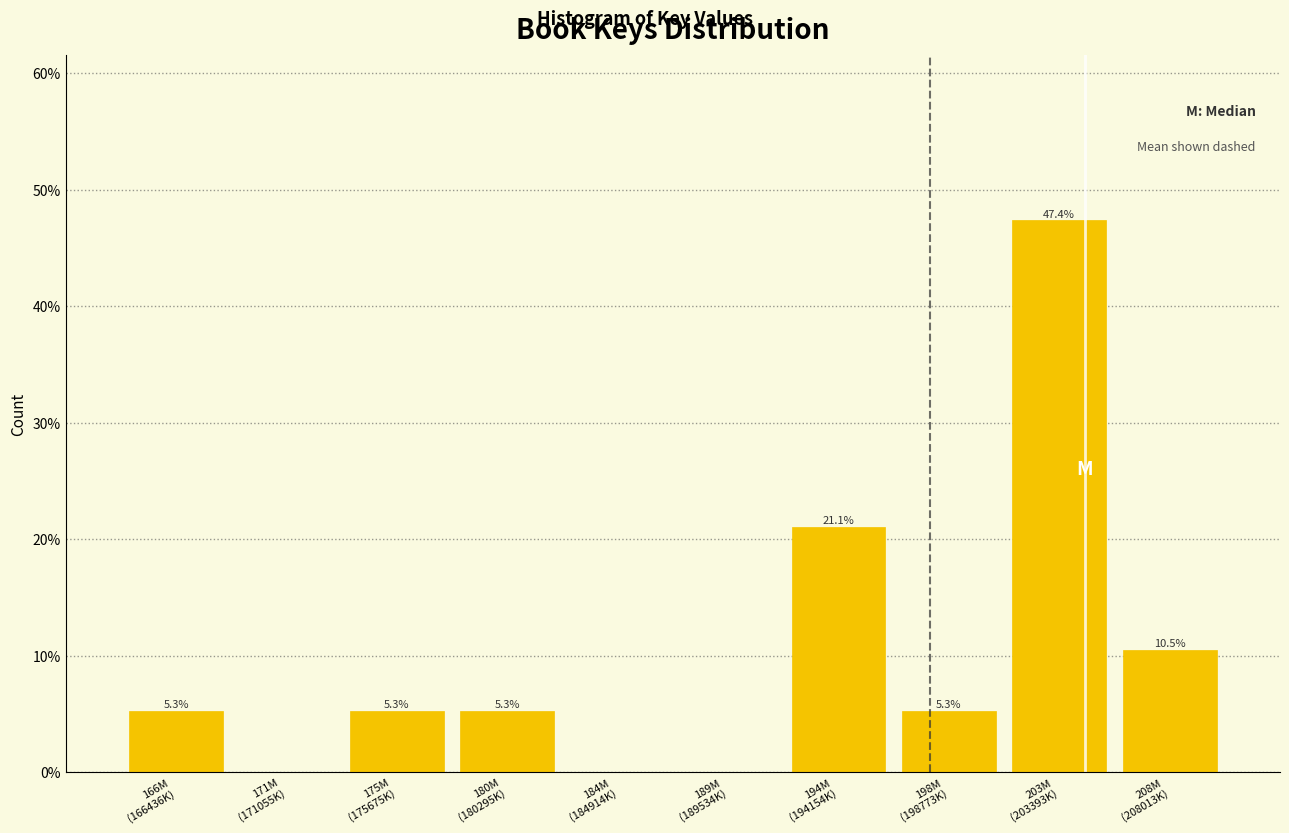

What is the maximum value shown in the chart?

47.4